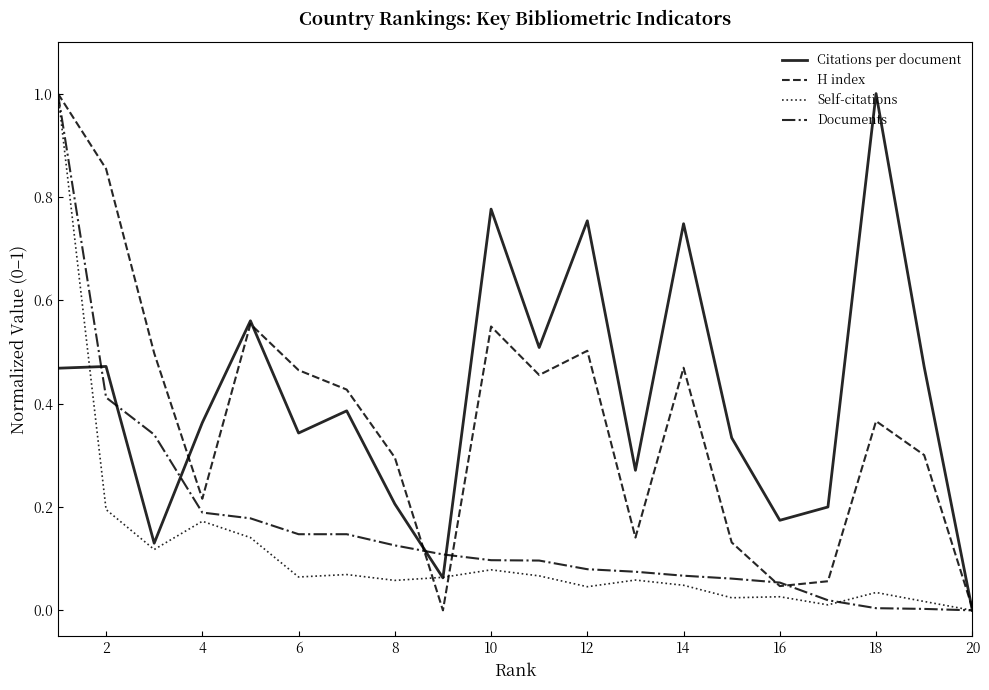

Rank the series by their average value, from lowest to highest.

Self-citations, Documents, H index, Citations per document